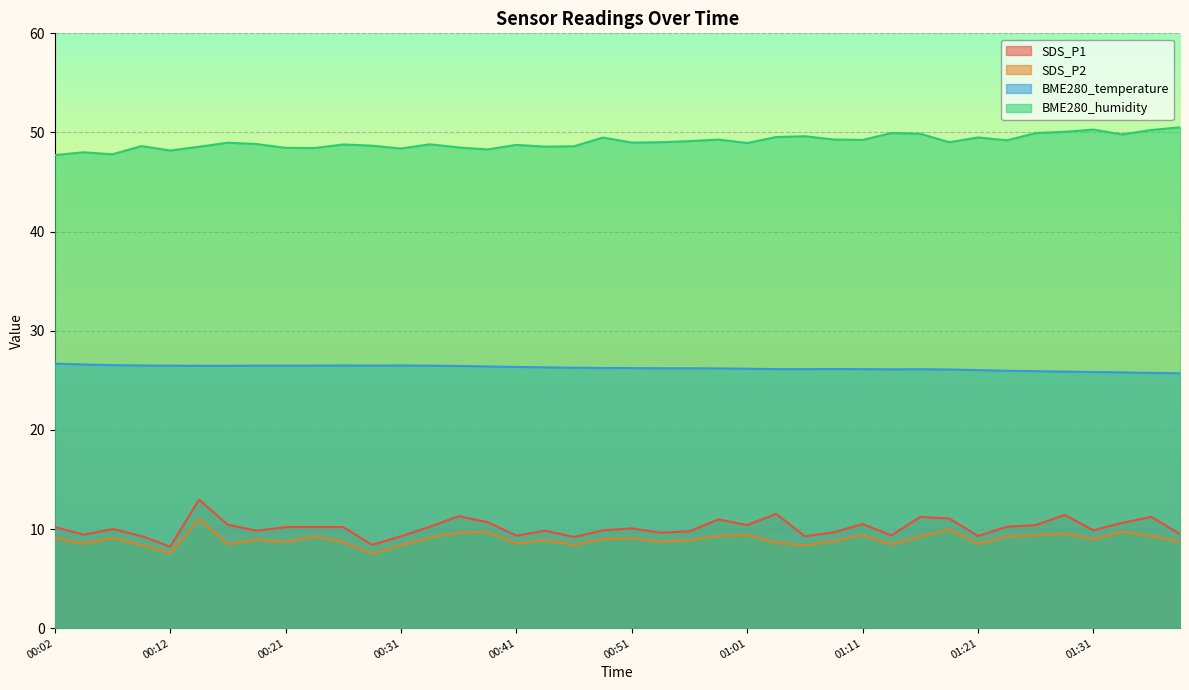

At how many categories does at least one series exceed 29?

40